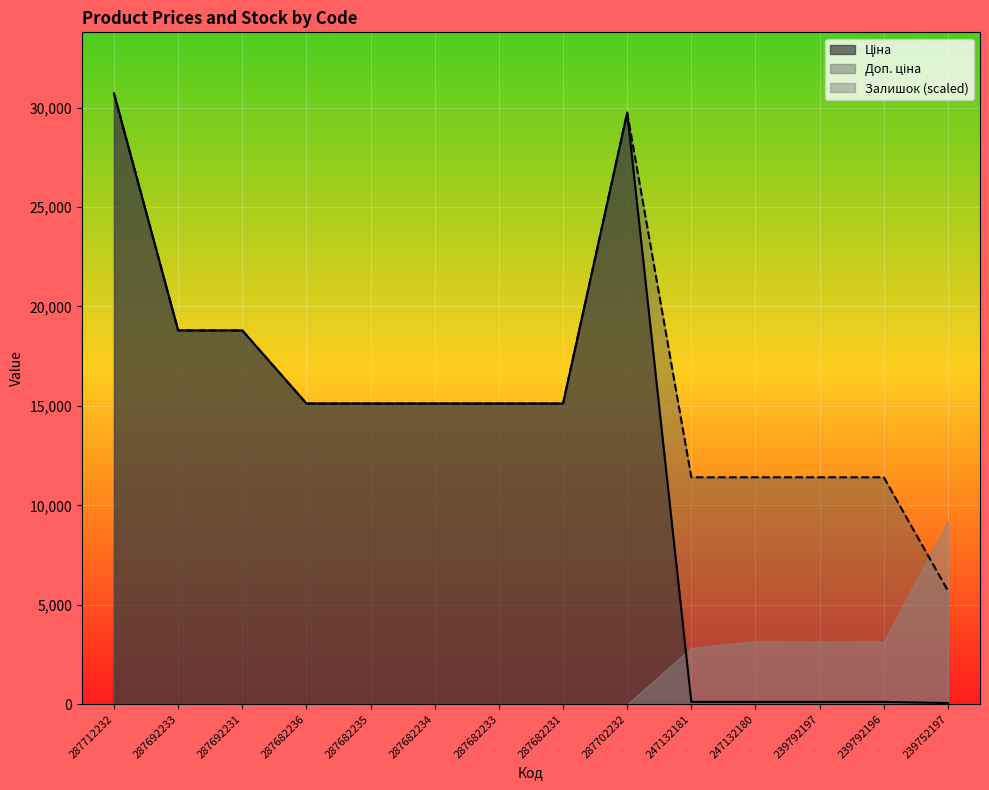

How many data points in Доп. ціна are above 15120?

4